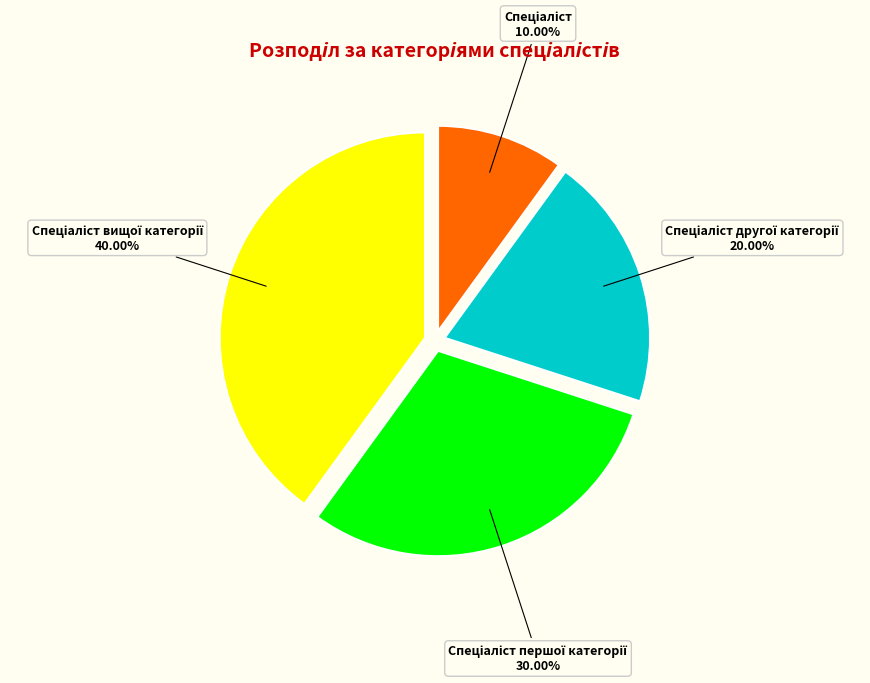

Is there a majority slice in this chart?

No